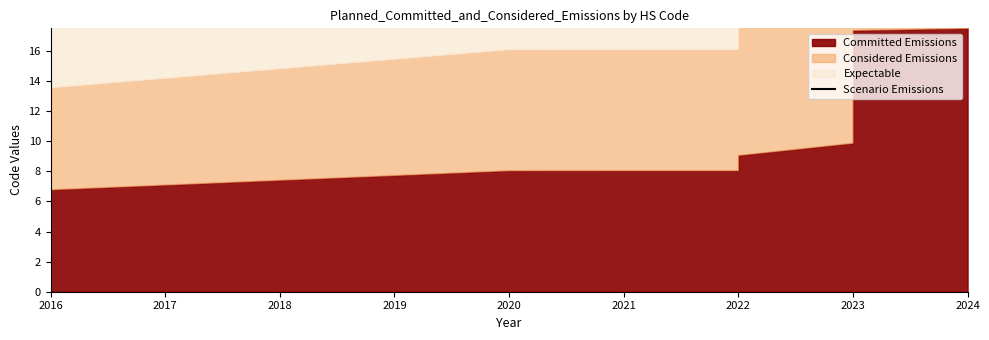

Reading left to right, list all the values displayed in this chart.

27.1	27.1	32.2	32.2	32.2	36.2	39.5	51.7	51.8	55.9	60.0	69.4	70.0